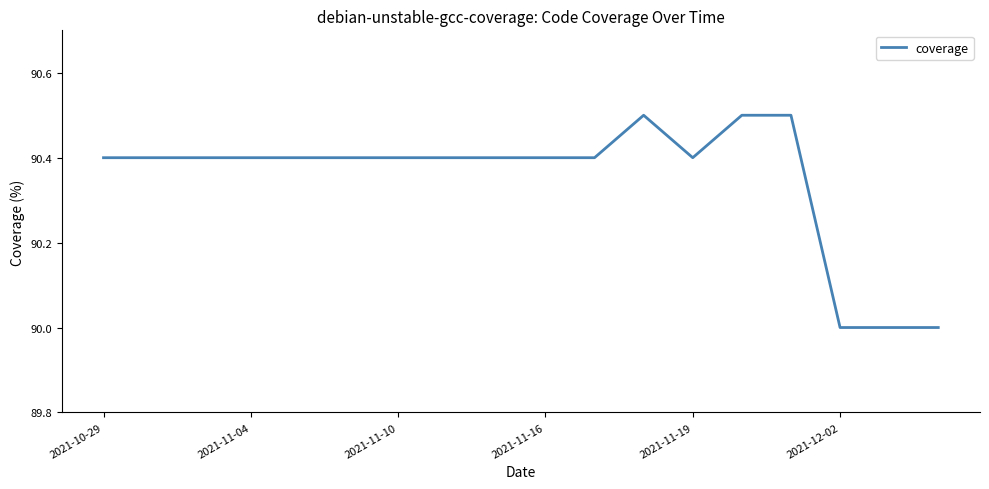

What is the smallest value displayed?

90.0